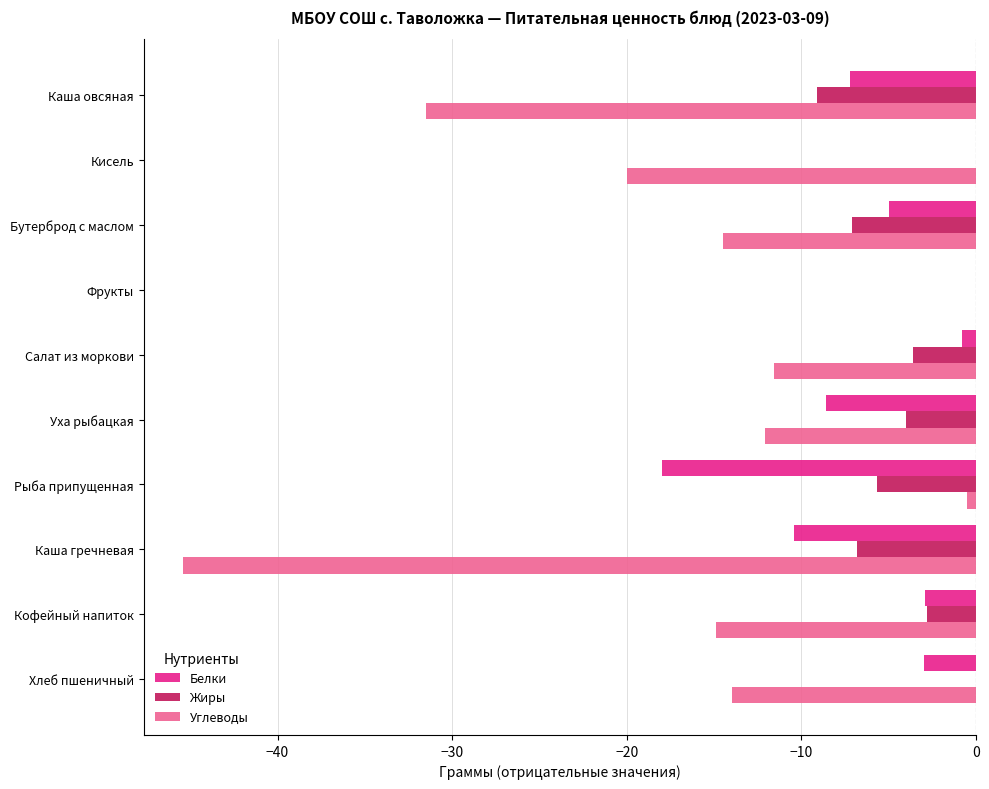

At which category is the sum across all series the highest?

Фрукты